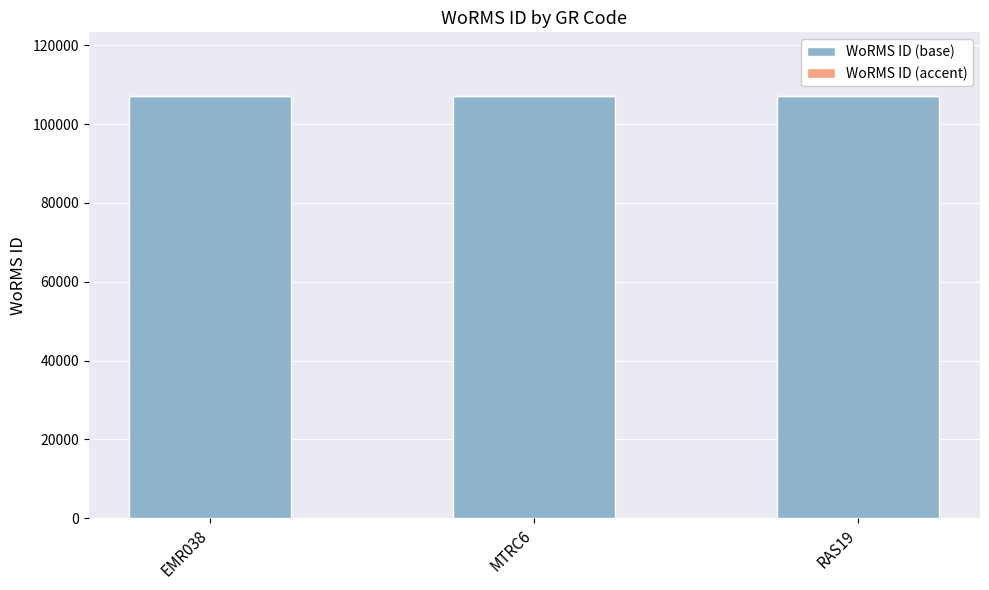

What is the maximum value for WoRMS ID (base)?

107088